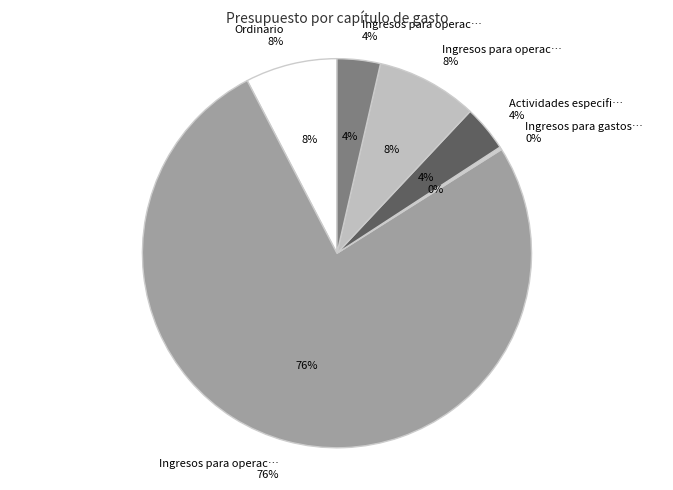

Is it true that Ingresos para operación ordinaria (3) is 12% of the pie?

False